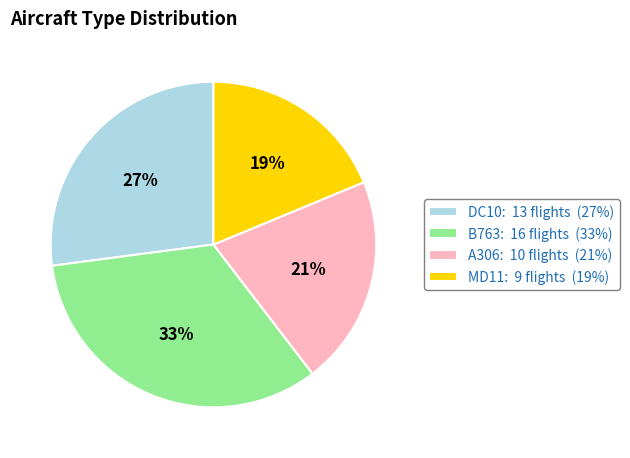

Is there a majority slice in this chart?

No